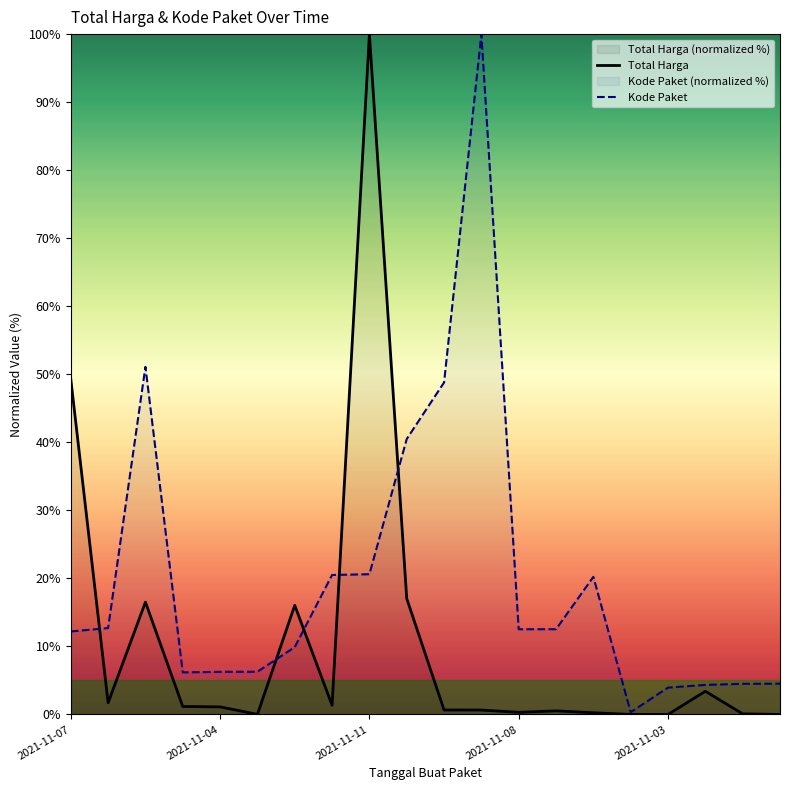

True or false: Kode Paket and Total Harga intersect in this chart.

True